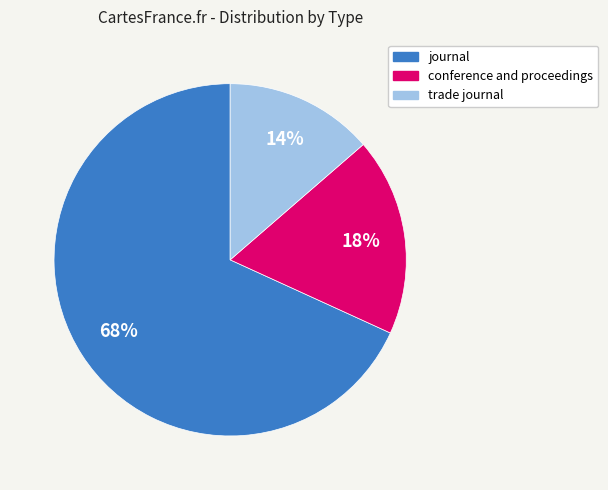

Is the sum of journal and conference and proceedings greater than half?

Yes